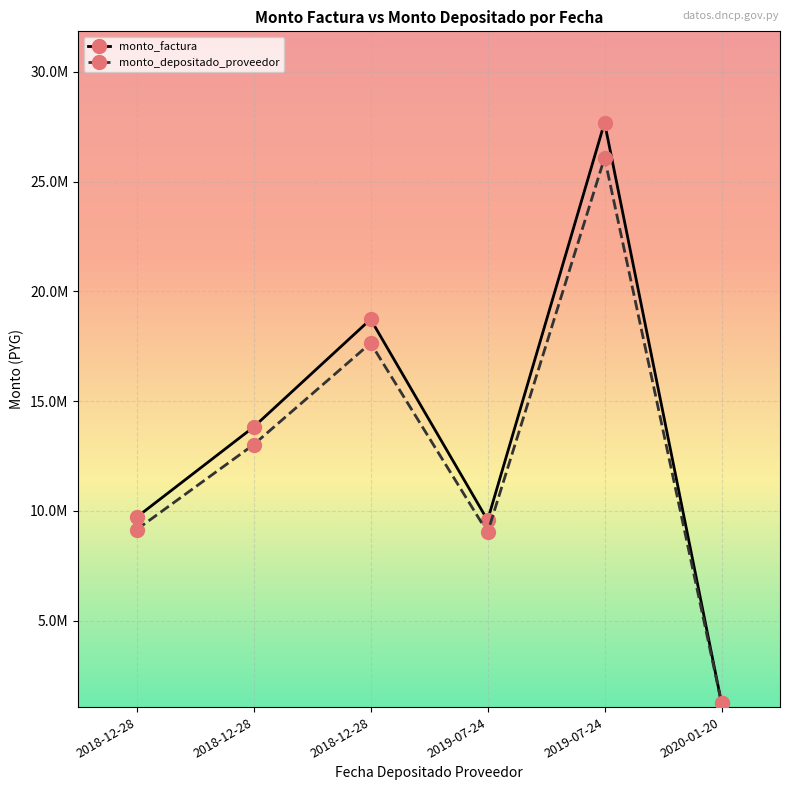

What are all the series names shown in the legend?

monto_factura, monto_depositado_proveedor